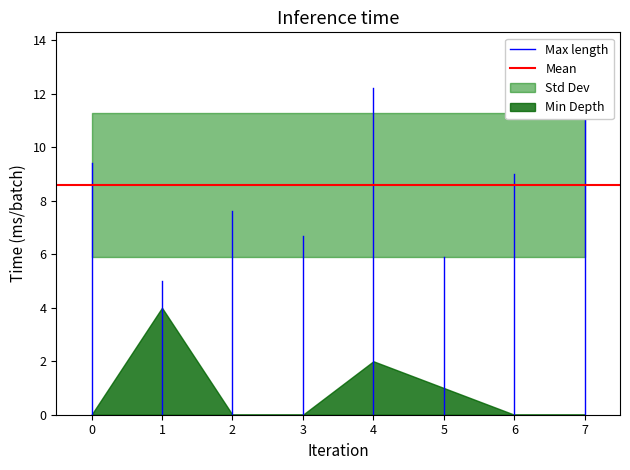

Does the chart display data point markers on the line(s)?

No